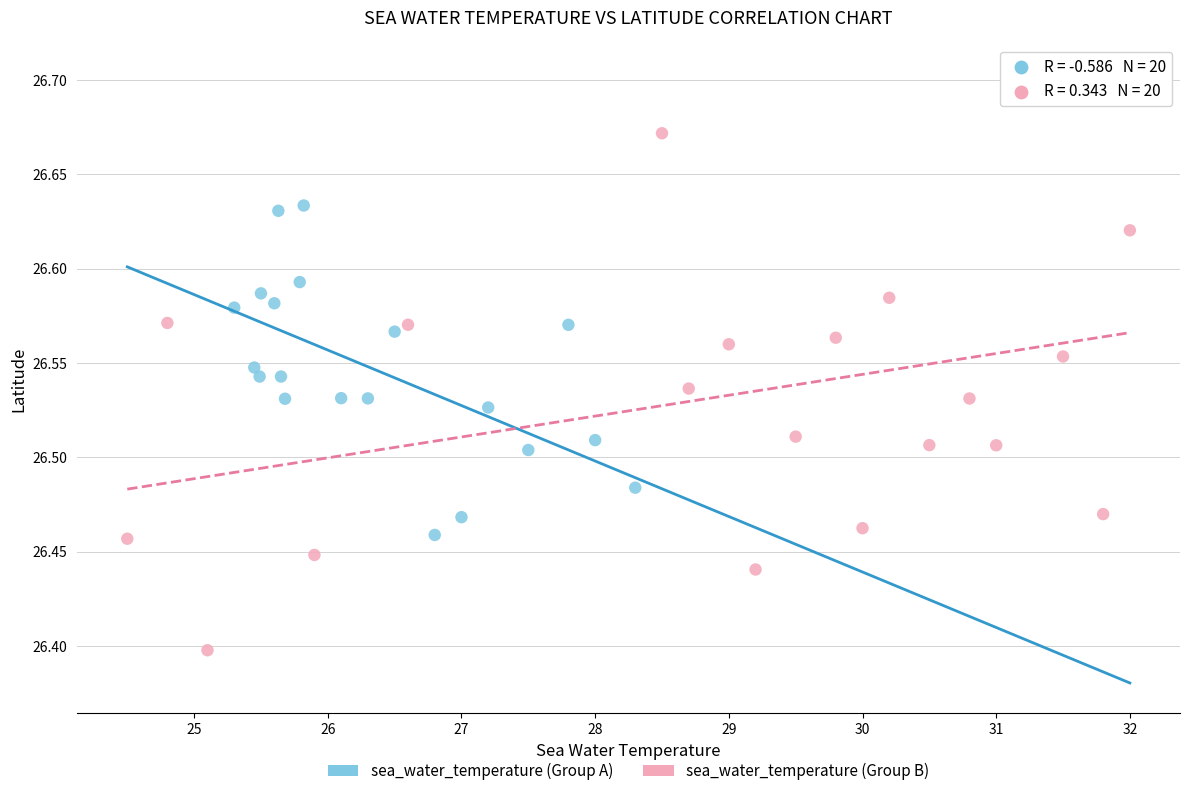

Which series has the largest Y range (max minus min)?

sea_water_temperature (Group B)